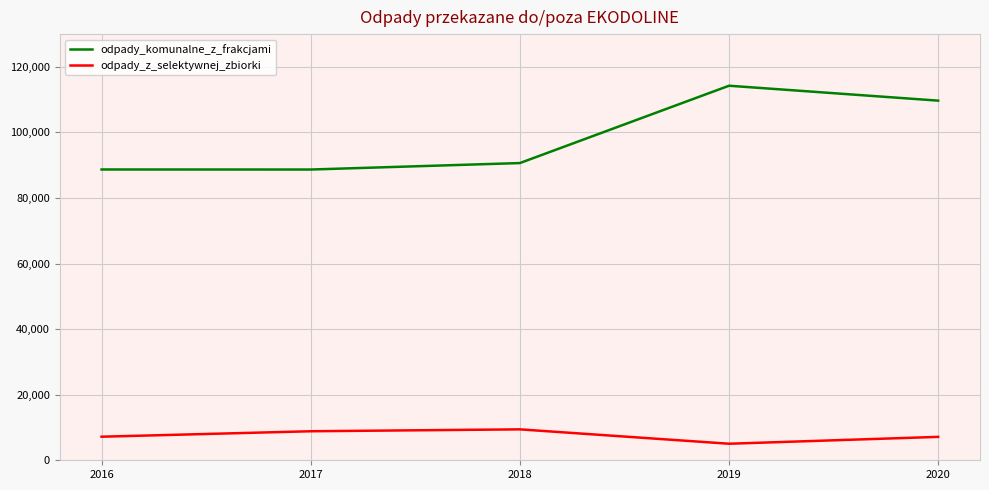

What is the minimum value shown in the chart?

5046.6